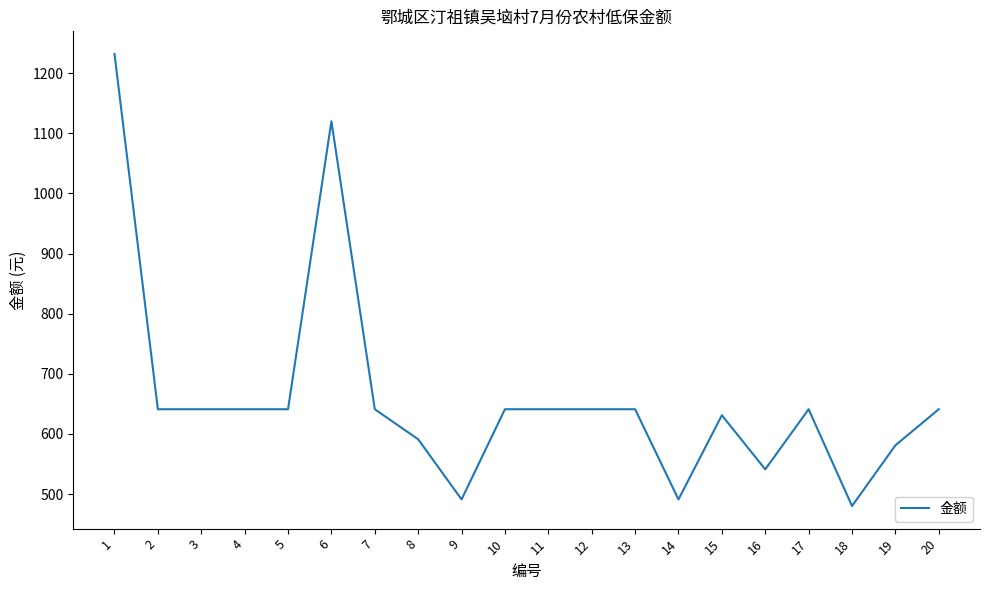

What is the average value?

660